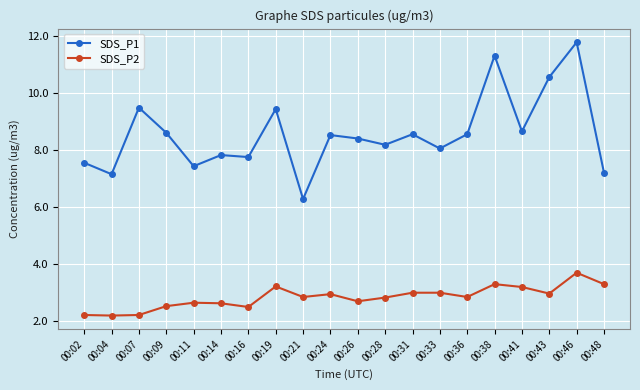

List the series in order of their overall mean, highest first.

SDS_P1, SDS_P2